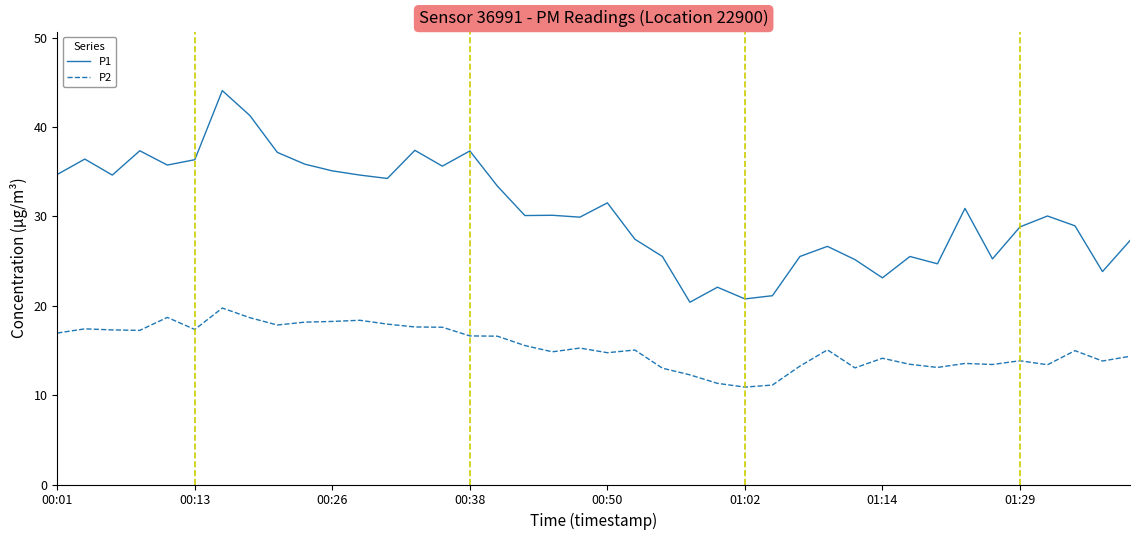

What is the minimum value shown in the chart?

10.9